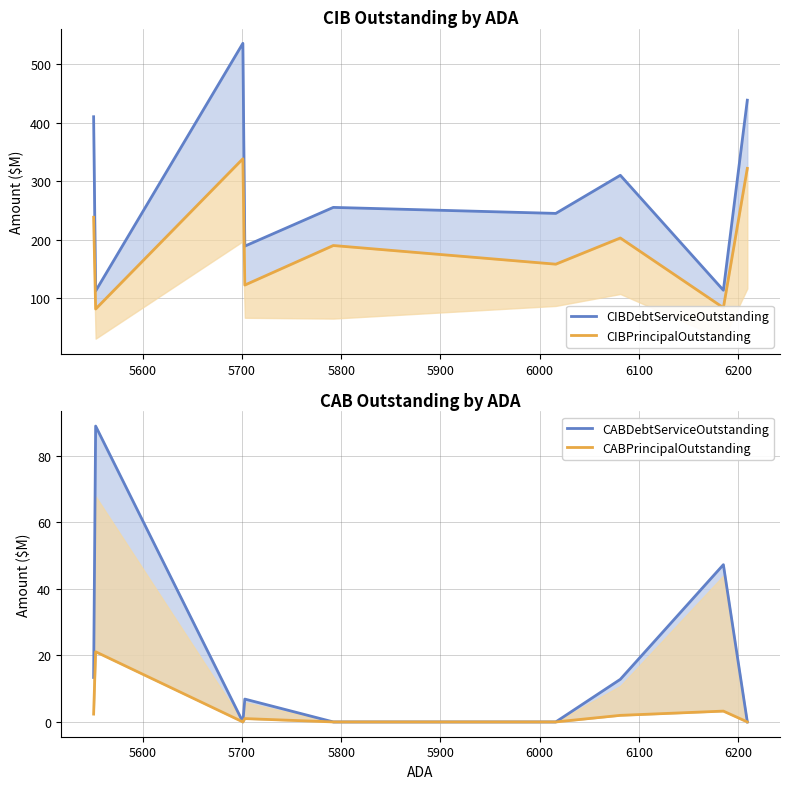

The CIBDebtServiceOutstanding series shows 268.6 at 5800. True or false?

False